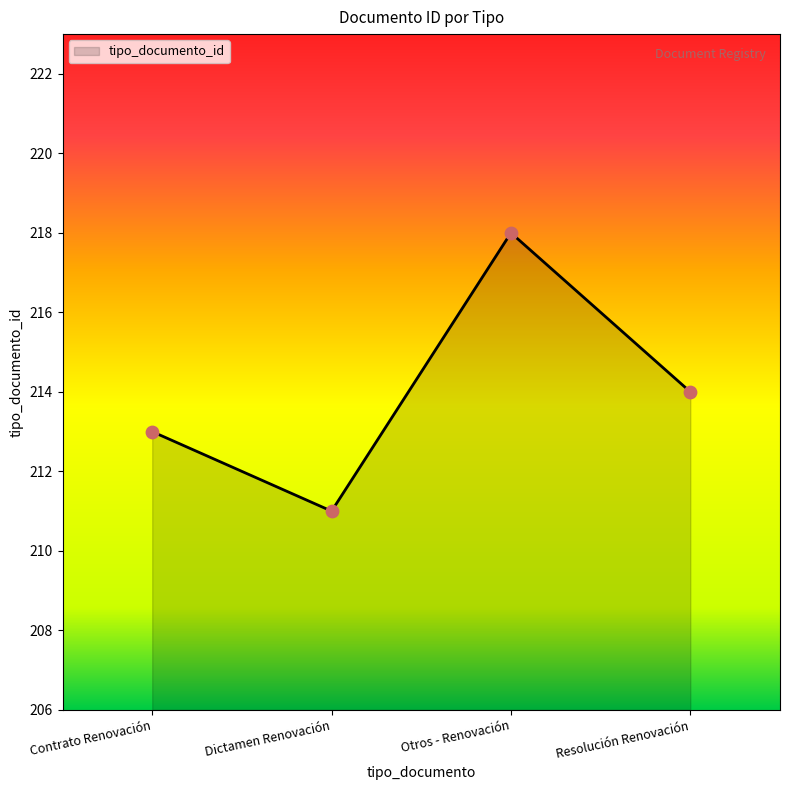

What is the change in value from Contrato Renovación to Dictamen Renovación?

-2